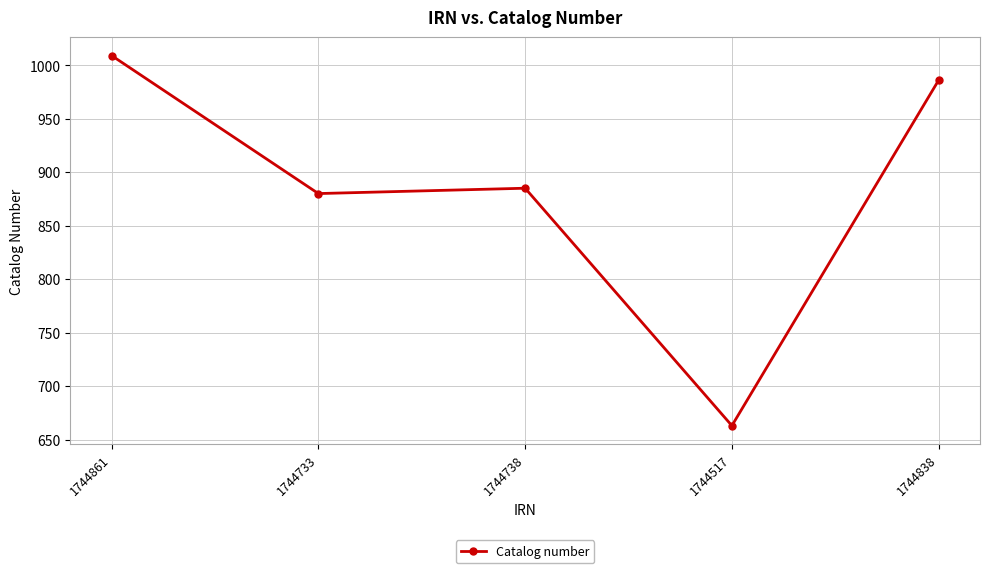

Does the chart display data point markers on the line(s)?

Yes